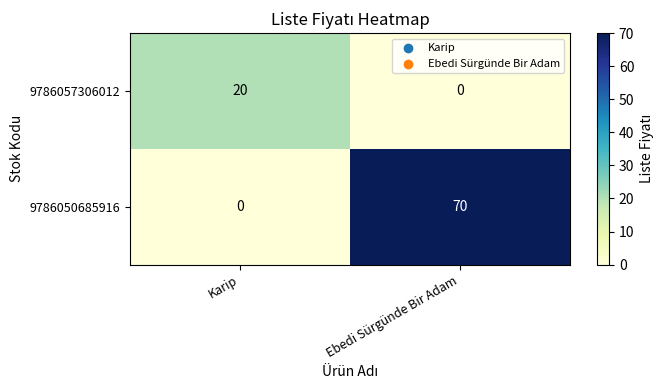

Which series changed the most between Karip and Ebedi Sürgünde Bir Adam?

9786050685916